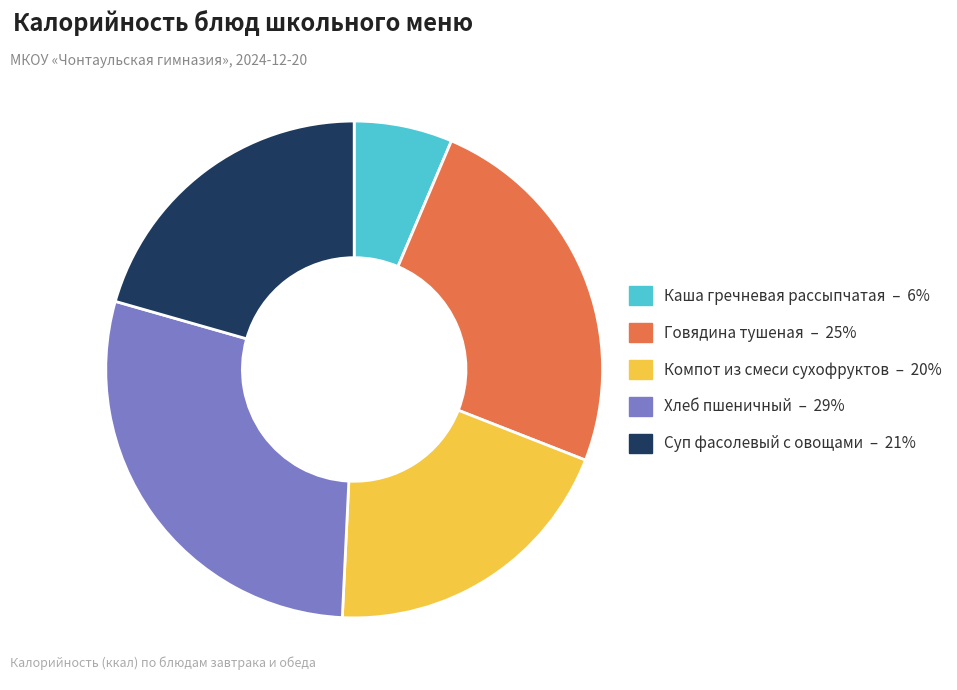

Rank the categories by value from lowest to highest.

Каша гречневая рассыпчатая, Компот из смеси сухофруктов, Суп фасолевый с овощами, Говядина тушеная, Хлеб пшеничный